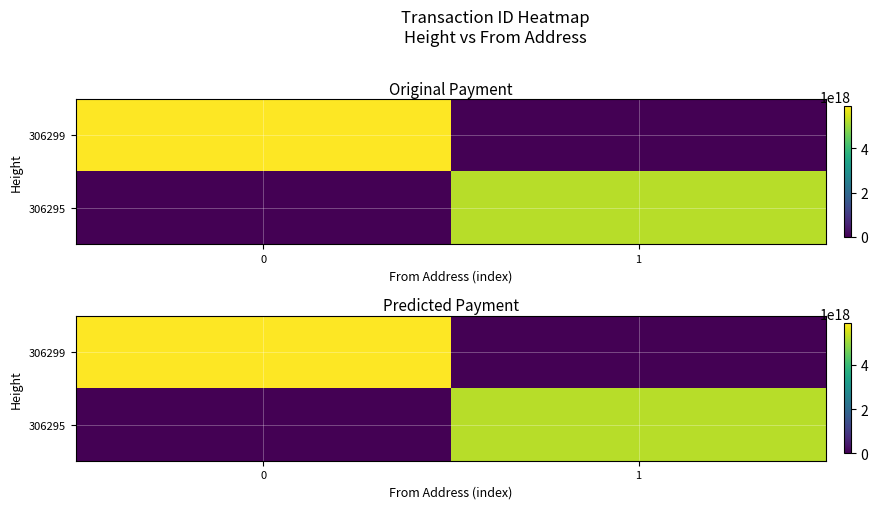

Count the number of data series in this chart.

2